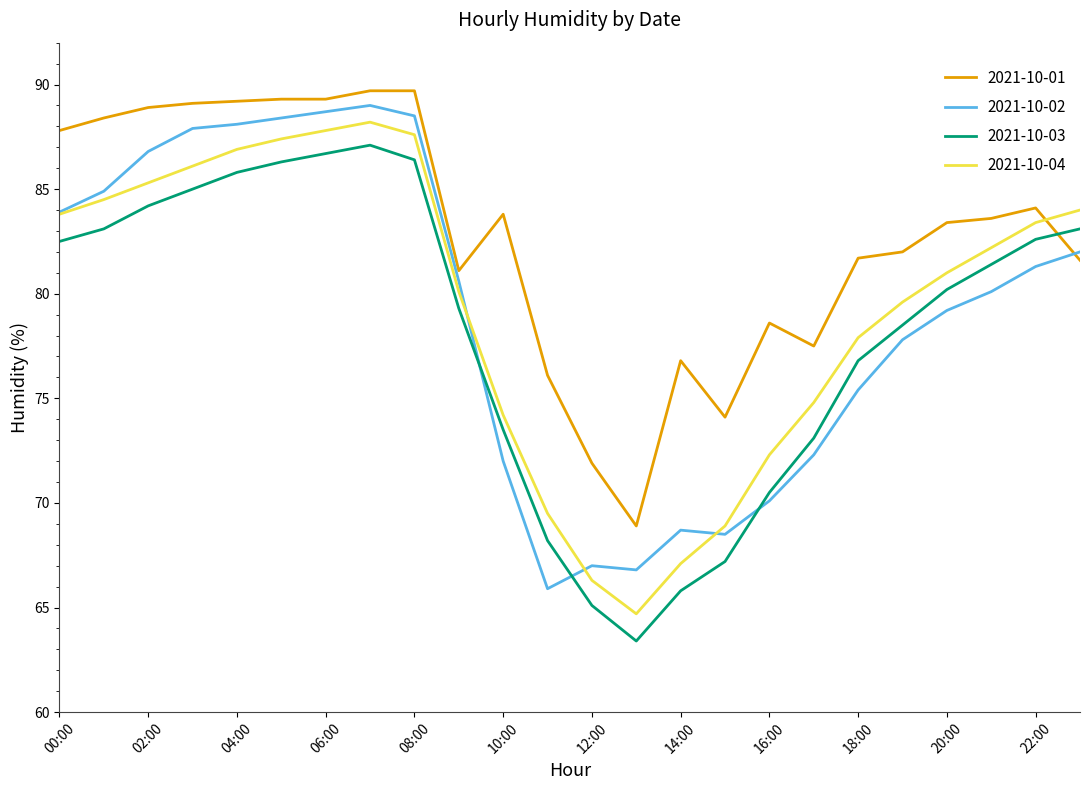

Which series has the largest total across all categories?

2021-10-01